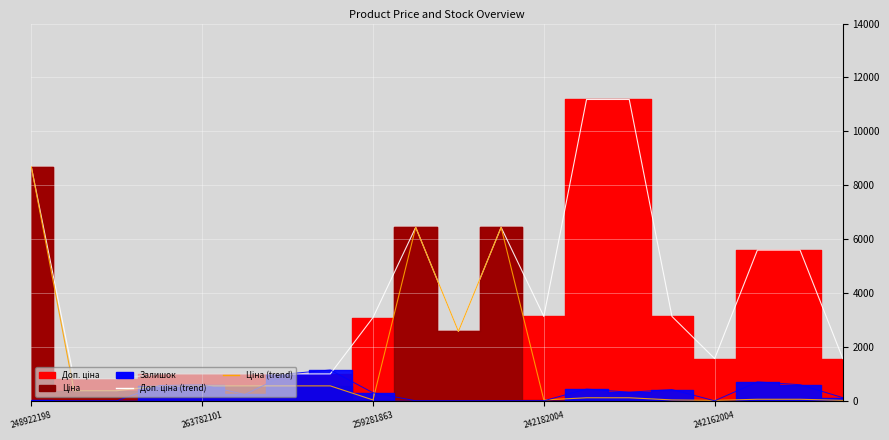

In Залишок (line), how many points are lower than both neighbors (excluding endpoints)?

3